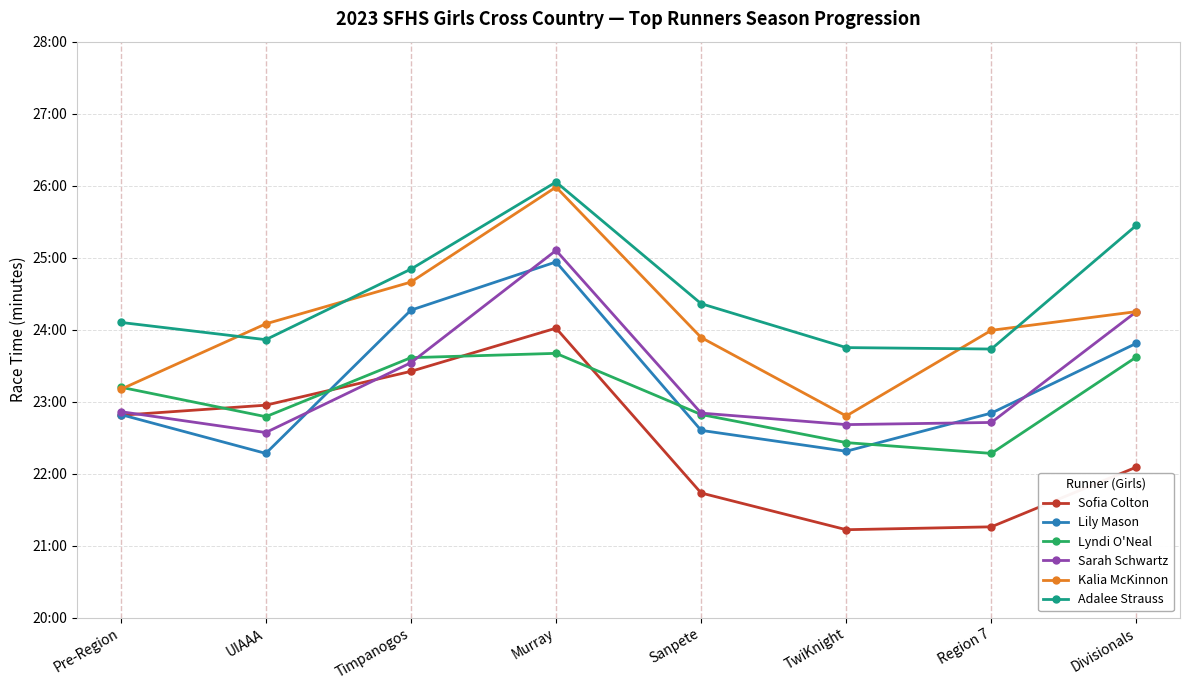

Reading right to left, what are all the values shown in this chart?

Sofia Colton: 22.1	21.3	21.2	21.7	24.0	23.4	22.9	22.8
Lily Mason: 23.8	22.8	22.3	22.6	24.9	24.3	22.3	22.8
Lyndi O'Neal: 23.6	22.3	22.4	22.8	23.7	23.6	22.8	23.2
Sarah Schwartz: 24.2	22.7	22.7	22.8	25.1	23.5	22.6	22.9
Kalia McKinnon: 24.2	24.0	22.8	23.9	26.0	24.7	24.1	23.2
Adalee Strauss: 25.4	23.7	23.8	24.4	26.1	24.8	23.9	24.1